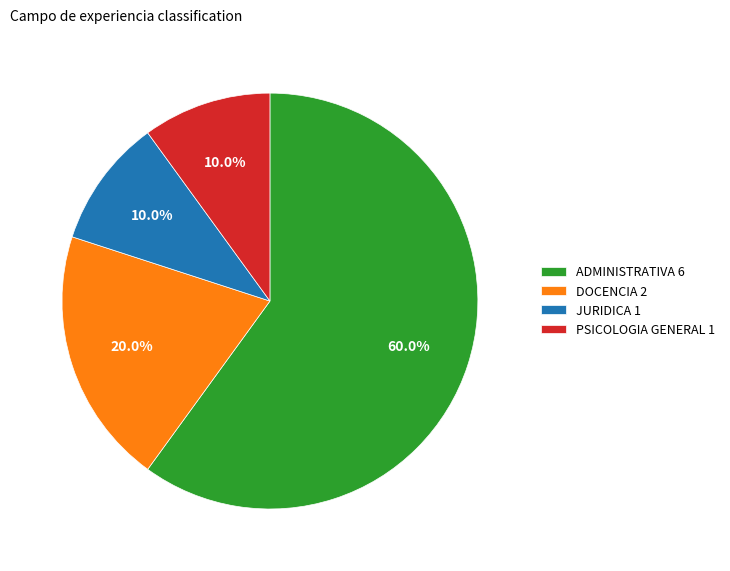

What portion of the pie excludes DOCENCIA 2?

80.0%